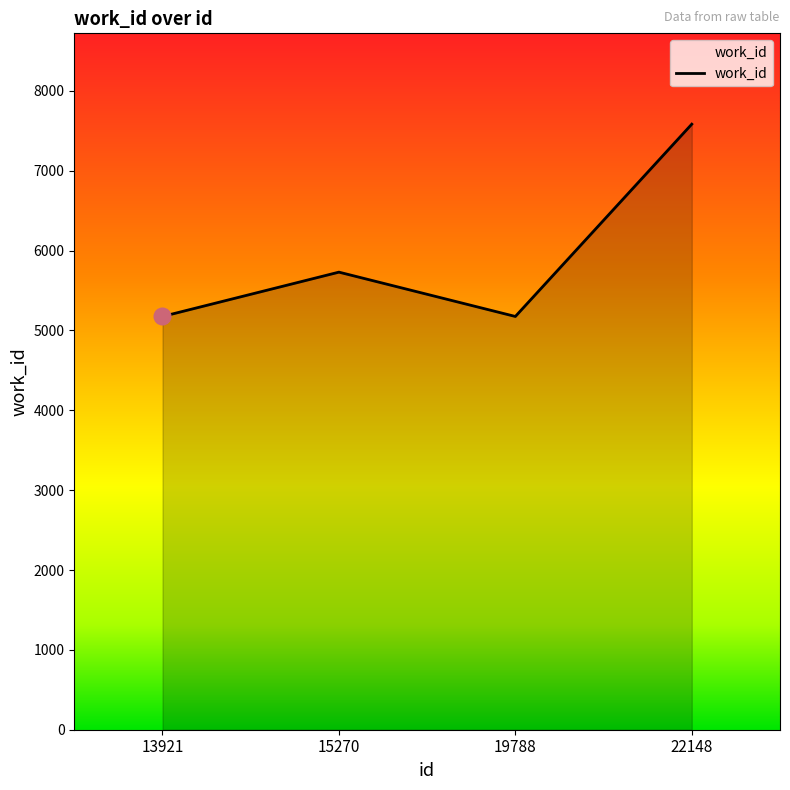

At which category does the data reach its first local peak?

15270